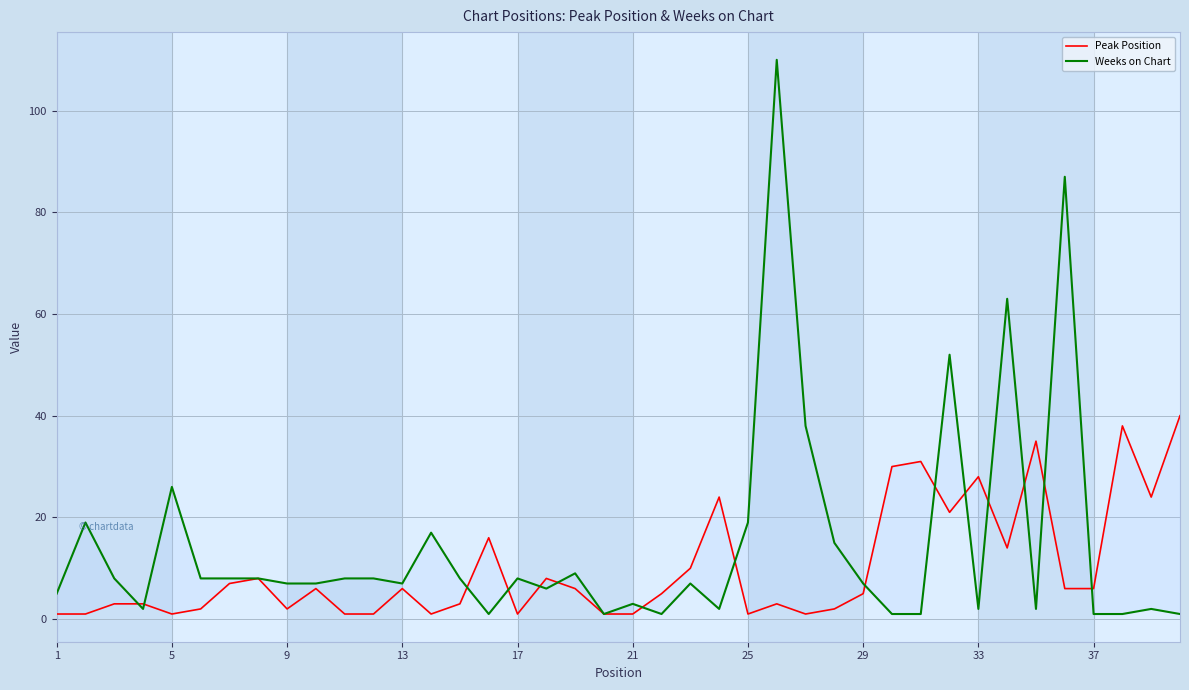

What are all the series names shown in the legend?

Peak Position, Weeks on Chart